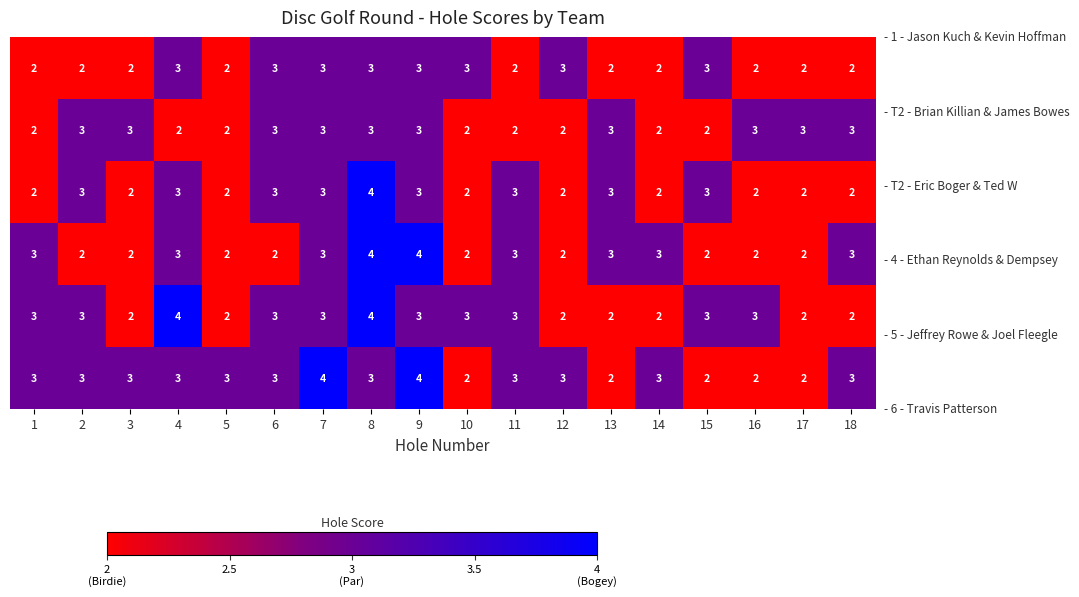

What is the maximum value shown in the chart?

4